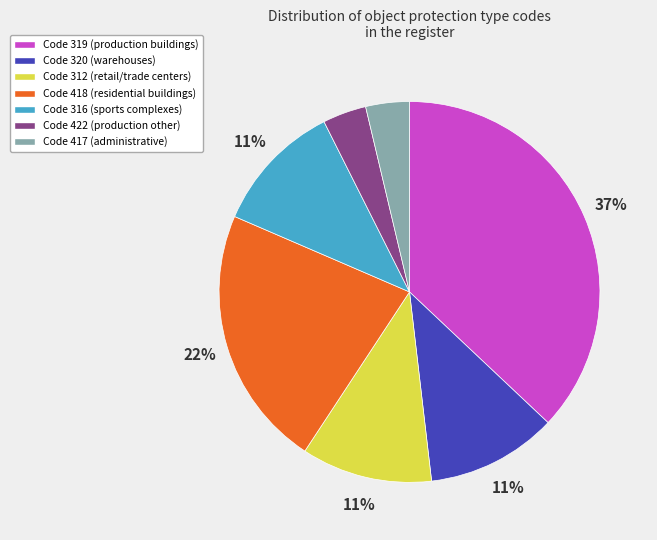

To the nearest percent, what is the difference between the largest and smallest slice percentages?

33%